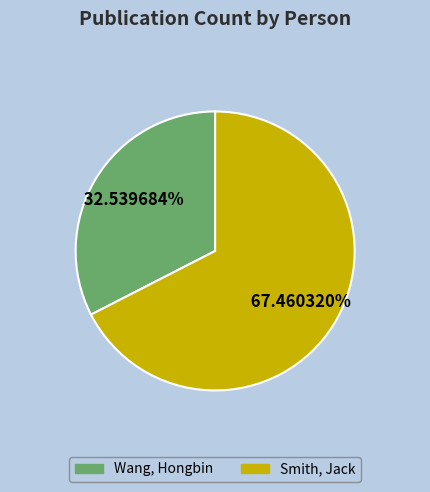

What is the smallest slice in the pie chart?

Wang, Hongbin